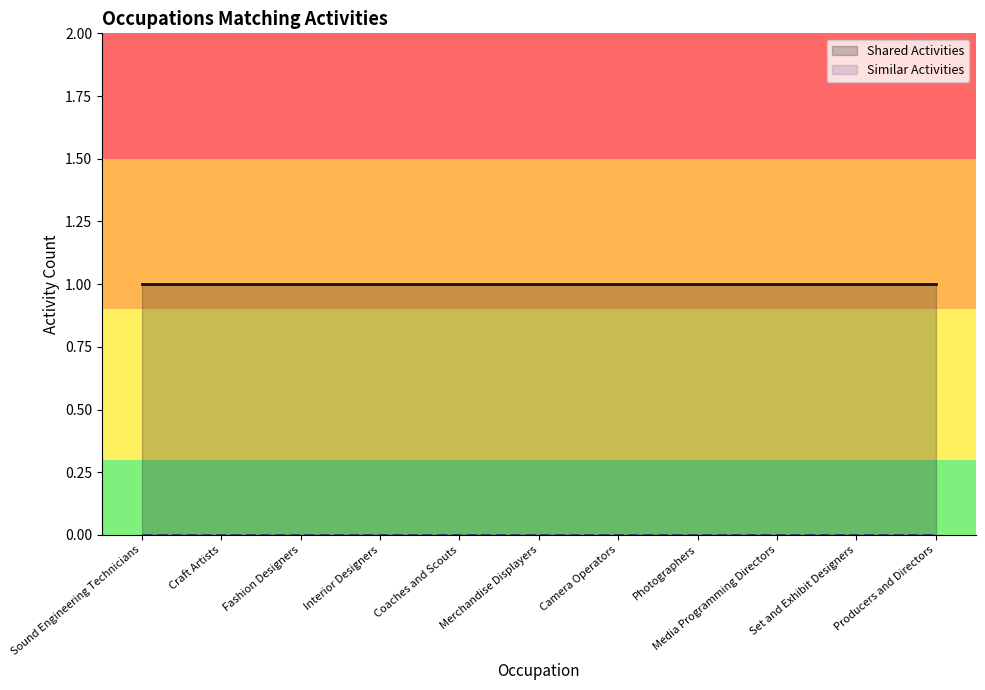

At which label does Shared Activities reach its minimum?

Sound Engineering Technicians